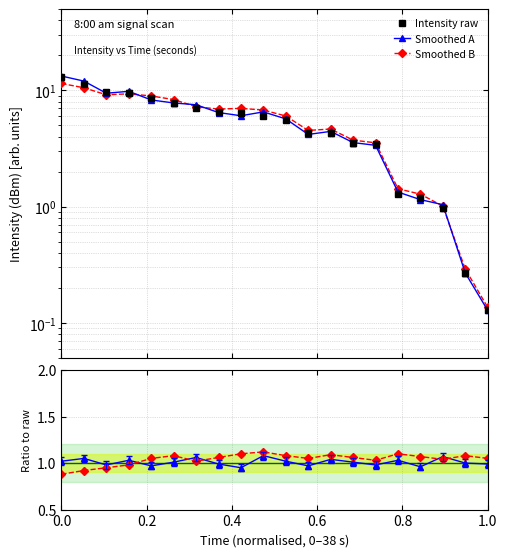

Does the chart have visible grid lines?

Yes